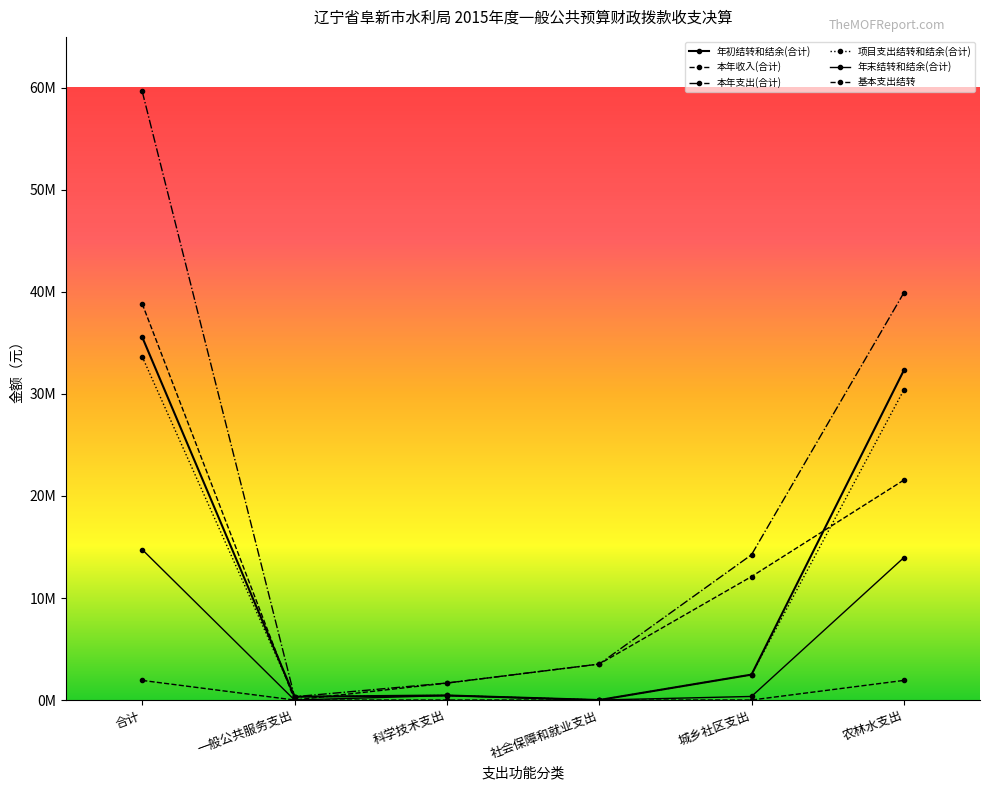

True or false: 基本支出结转 has more than 2 points higher than both neighbors.

False